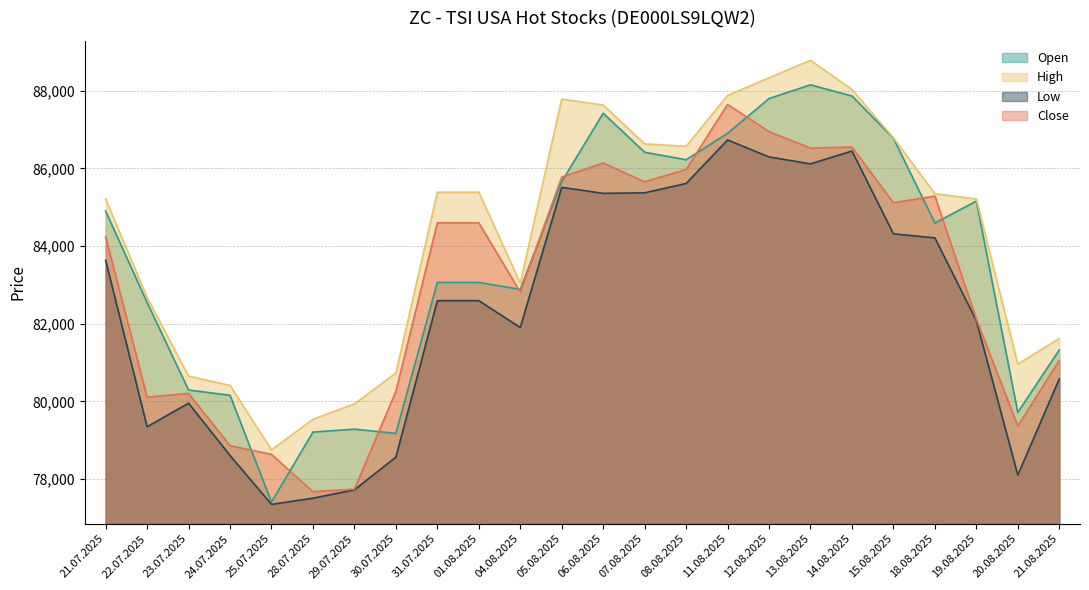

What position from the right is 13.08.2025?

7